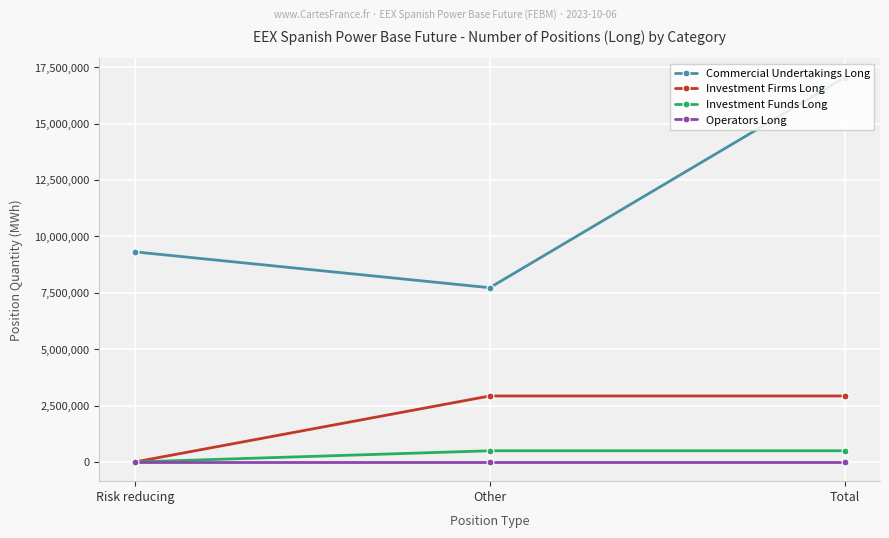

Reading left to right, list all the values displayed in this chart.

Commercial Undertakings Long: Risk reducing=9312615	Other=7723642	Total=17036257
Investment Firms Long: Risk reducing=0	Other=2924391	Total=2924391
Investment Funds Long: Risk reducing=0	Other=495179	Total=495179
Operators Long: Risk reducing=0	Other=0	Total=0